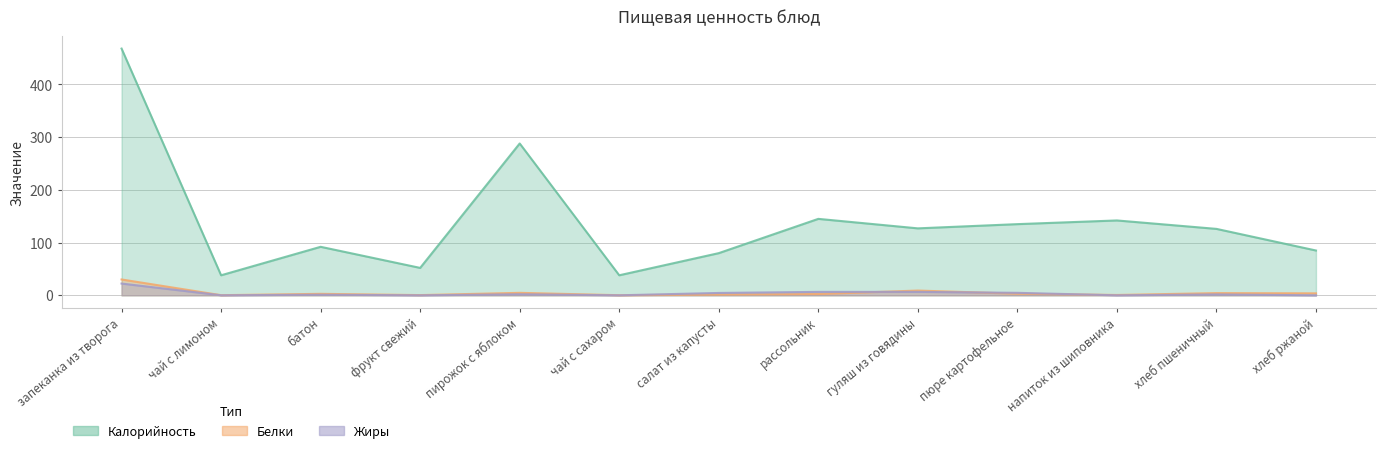

What is the total value across all series at пирожок с яблоком?

294.7